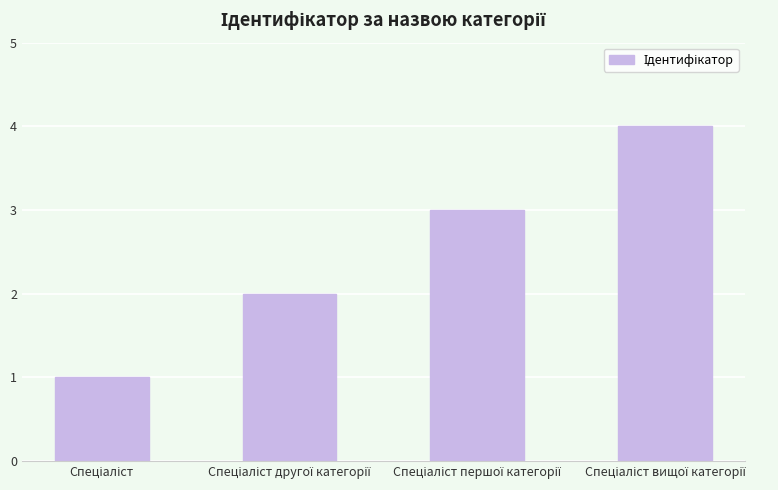

What is the sum of all values?

10